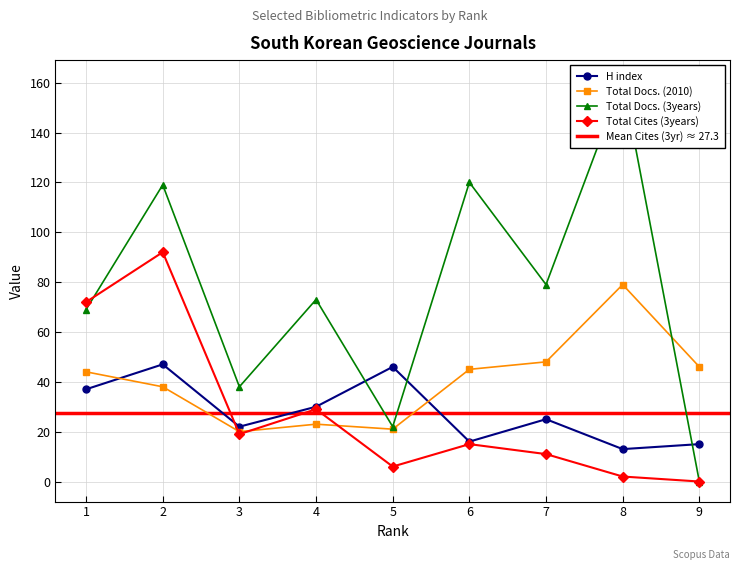

How many interior local peaks does the H index series have?

3